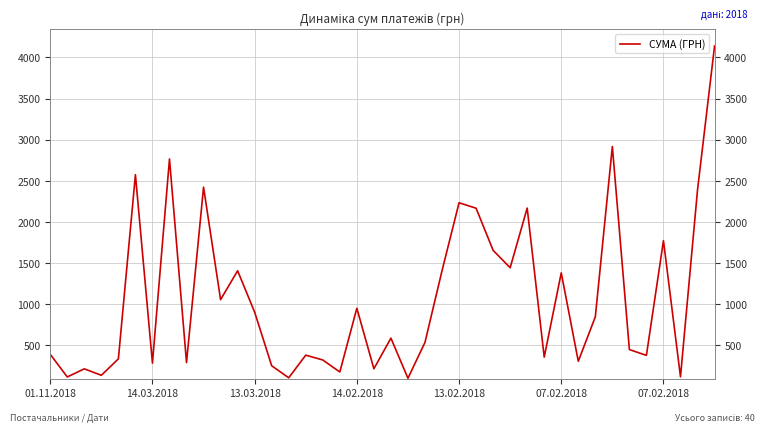

What is the difference between the maximum and minimum values?

4039.6